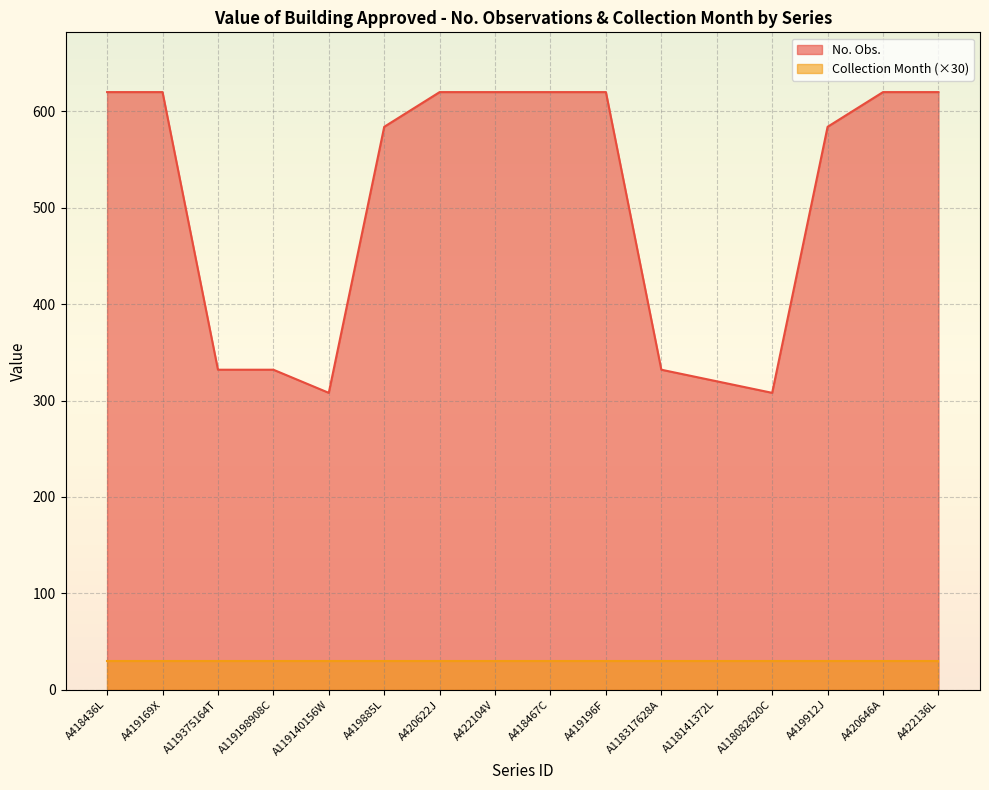

What is the maximum value shown in the chart?

620